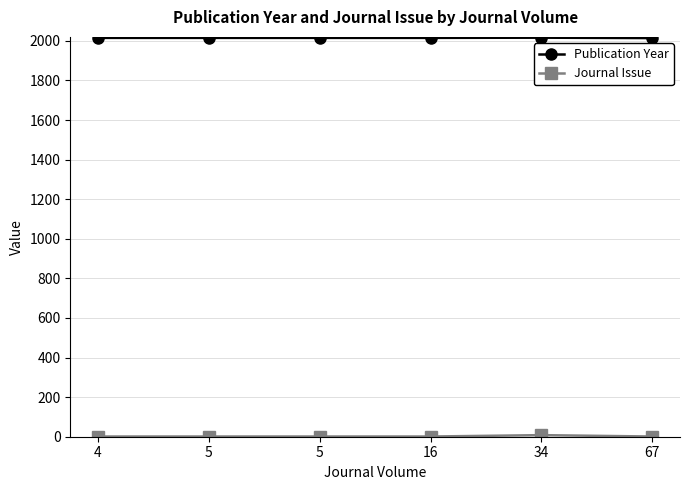

What is the value of the Journal Issue point at the 2nd from the left?

1